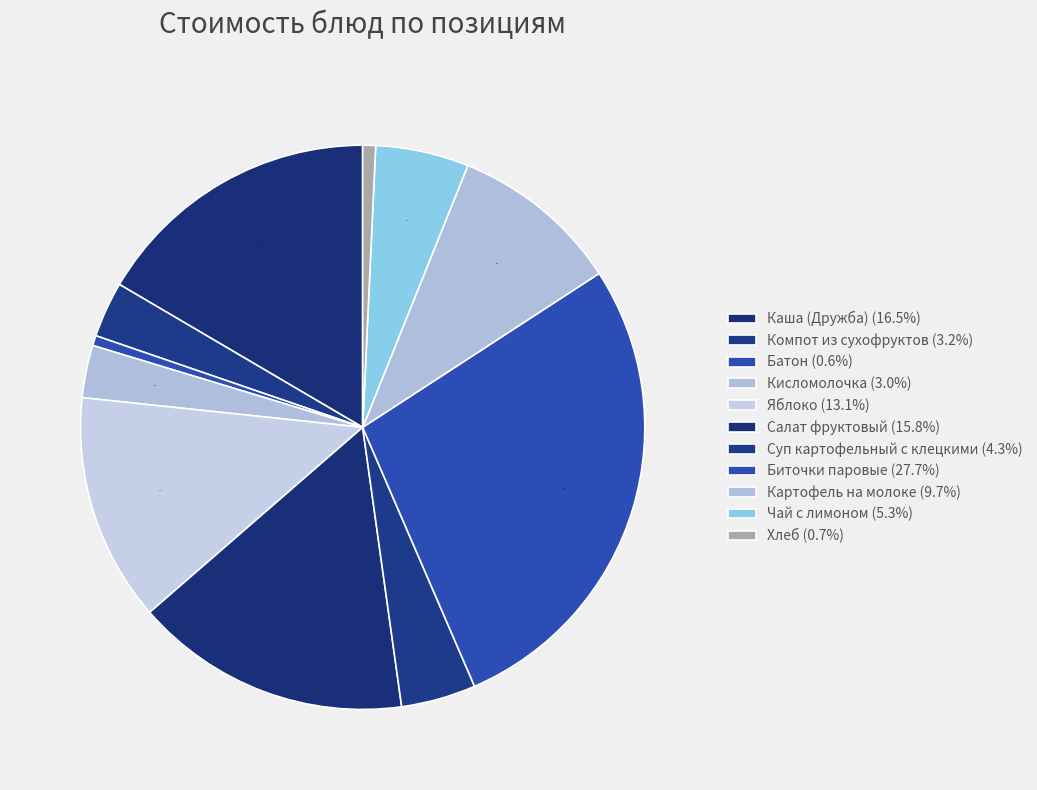

The Яблоко slice represents 6% of the pie. True or false?

False